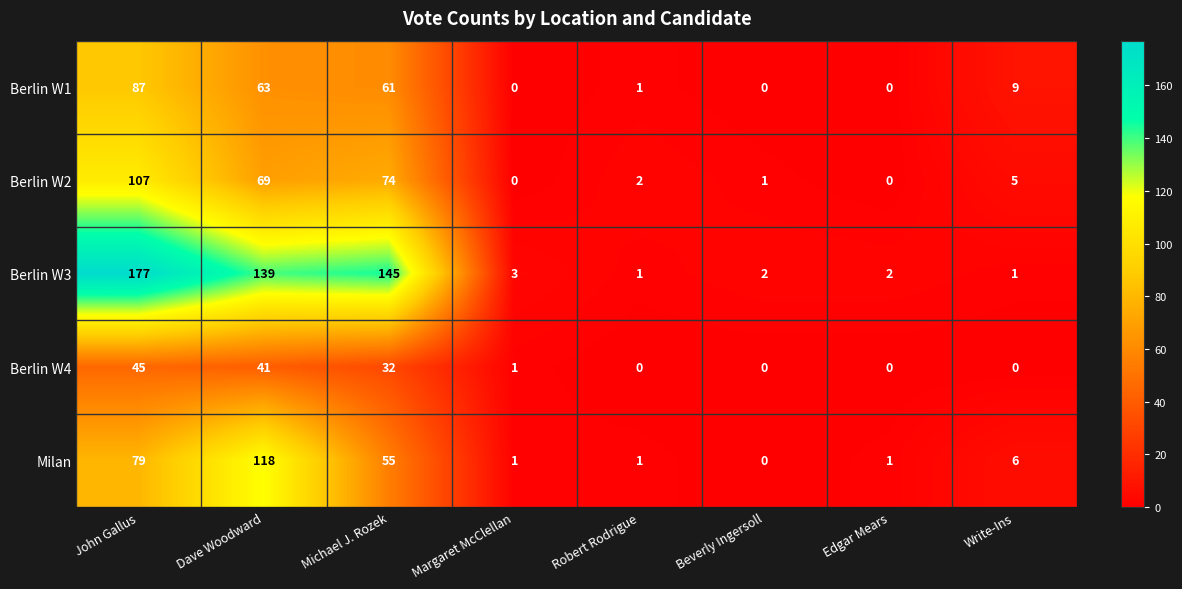

True or false: Berlin W2 has a value of 0 at Edgar Mears.

True